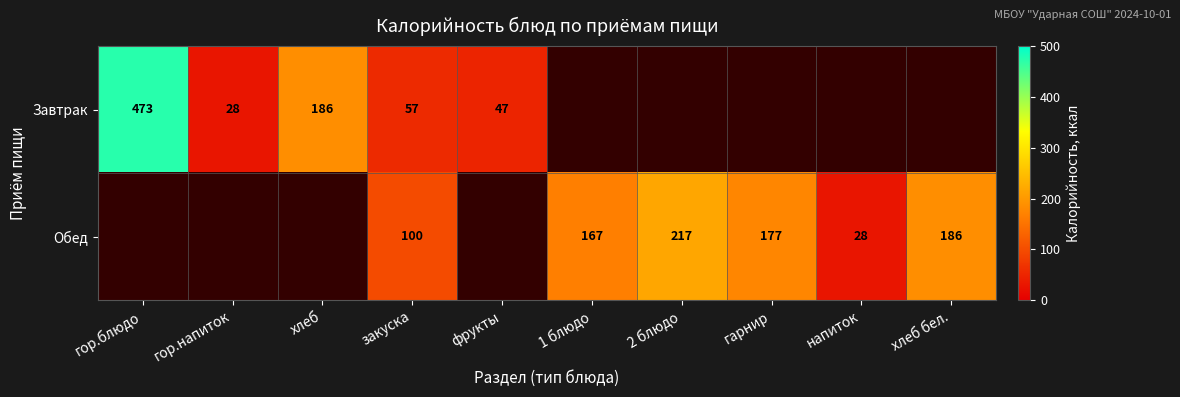

Is the value of Обед at 1 блюдо greater than the value of Завтрак at хлеб?

No